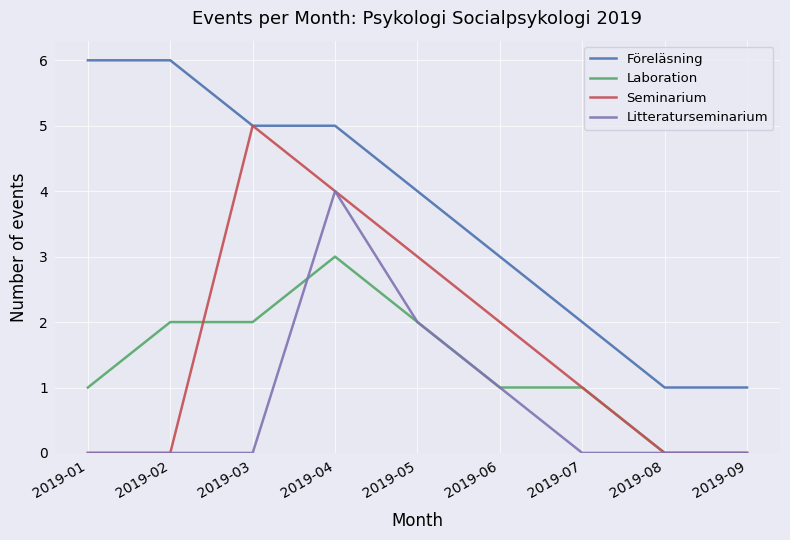

Count the Föreläsning values in the range 2 to 5.

5